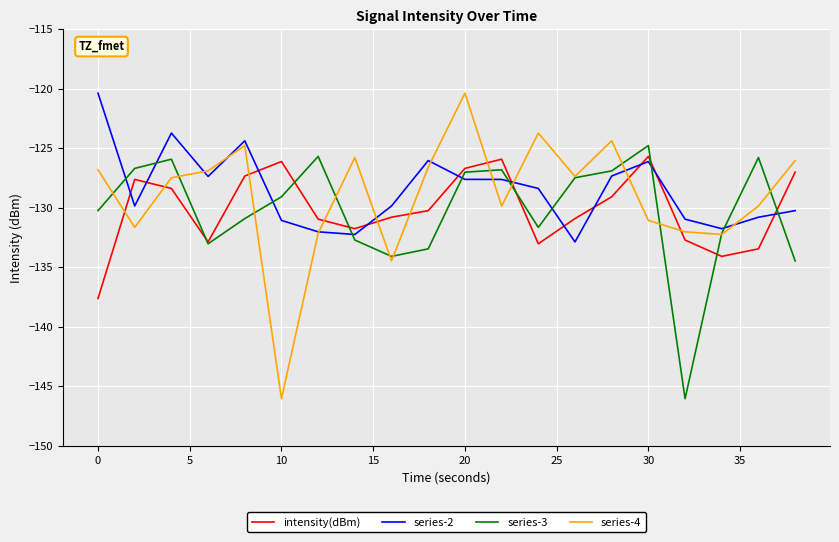

Which series has the largest range (max minus min)?

series-4